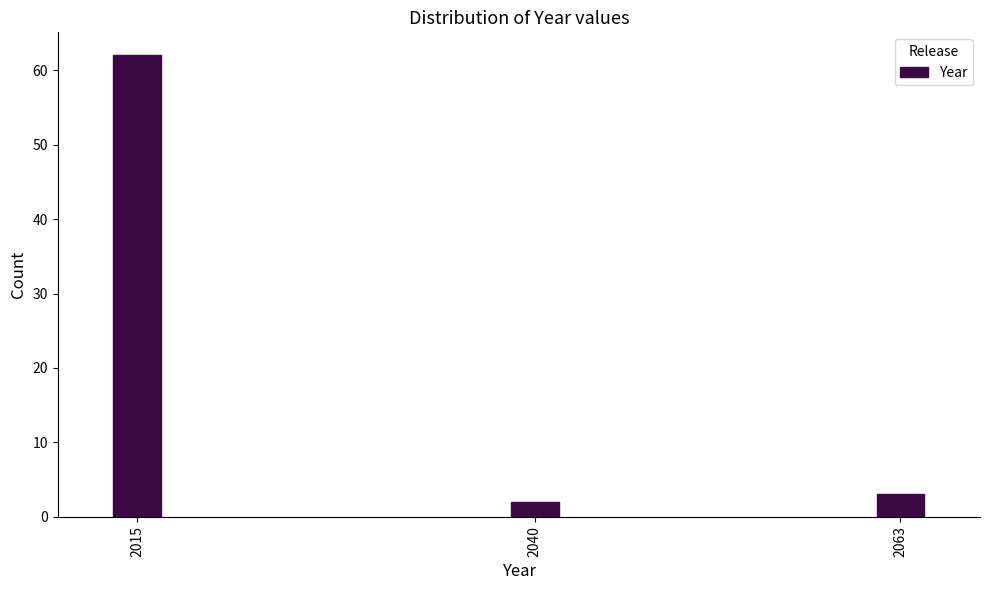

Reading right to left, extract all data points from this chart.

2063=3	2040=2	2015=62